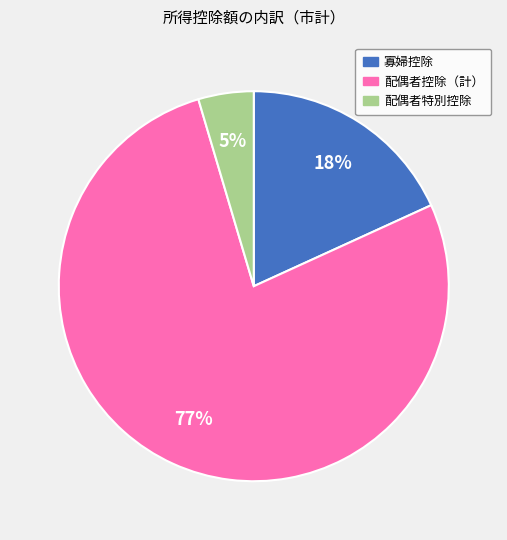

Combined, do 配偶者特別控除 and 配偶者控除（計） account for over 50%?

Yes